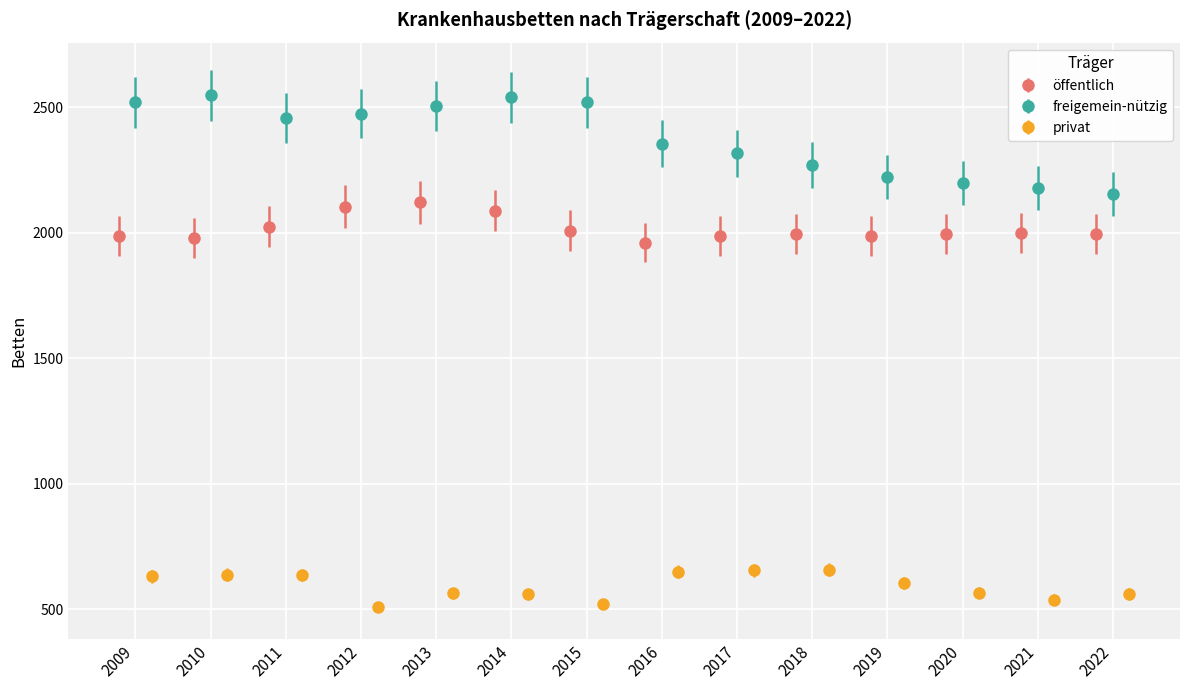

True or false: öffentlich has more than 1 points higher than both neighbors.

True